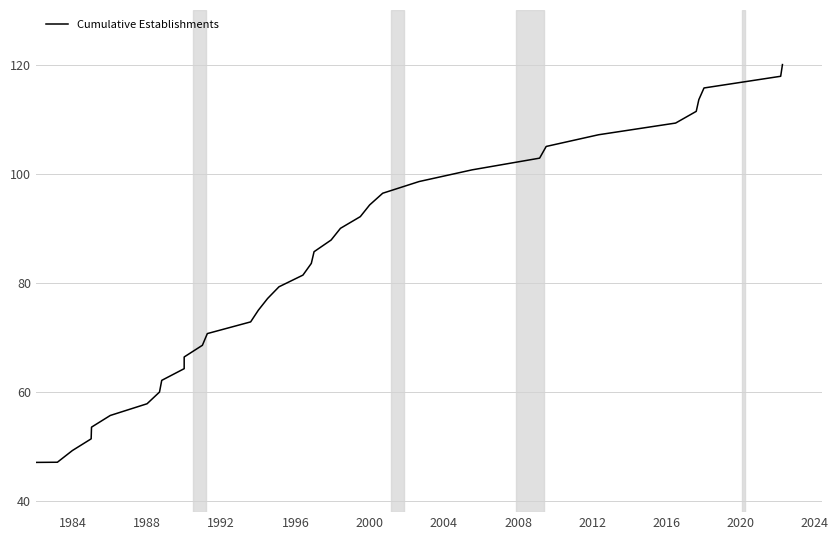

Does the chart have visible grid lines?

Yes